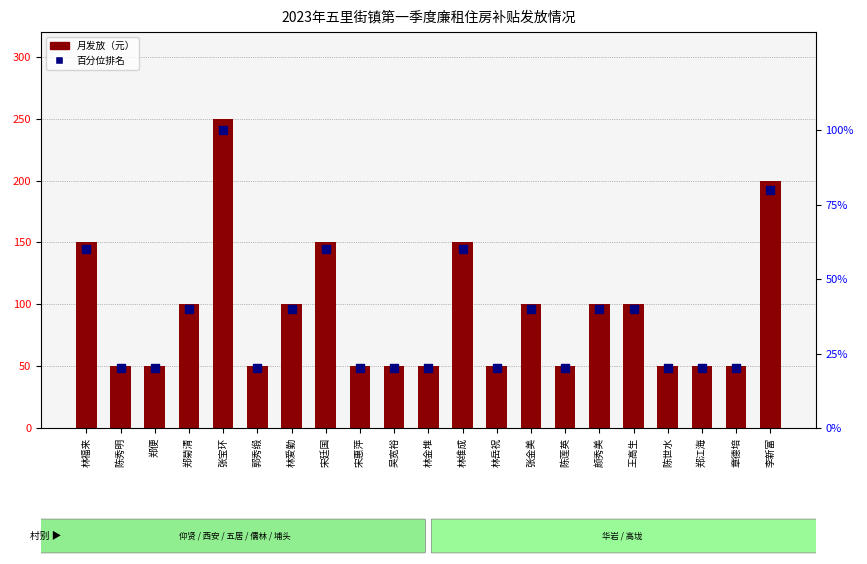

Which series has the largest total across all categories?

月发放（元）